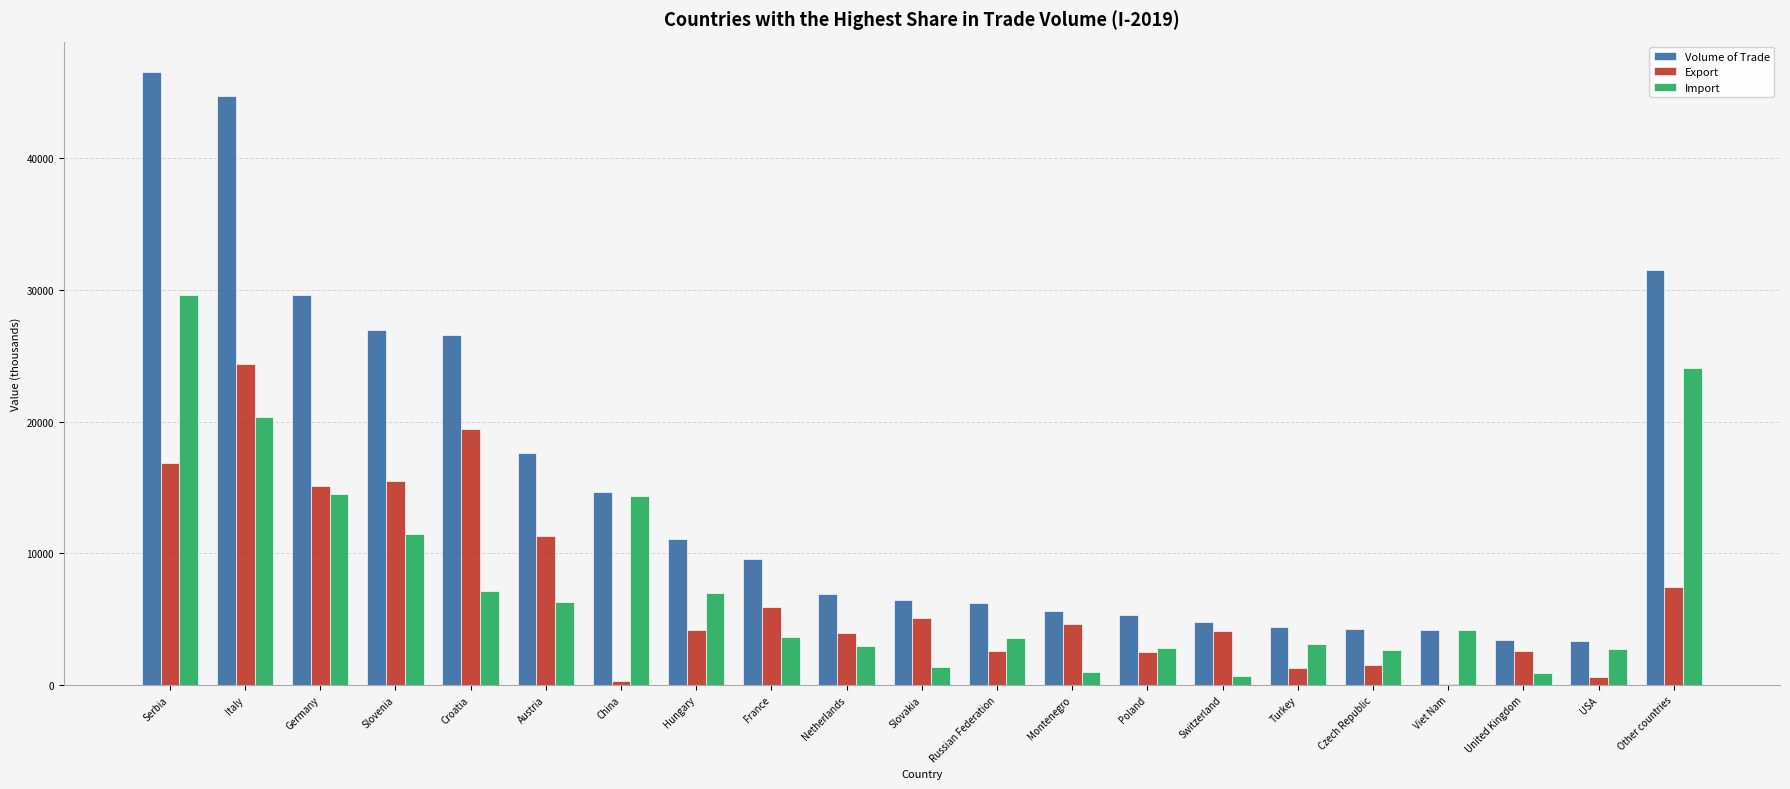

What are all the series names shown in the legend?

Volume of Trade, Export, Import